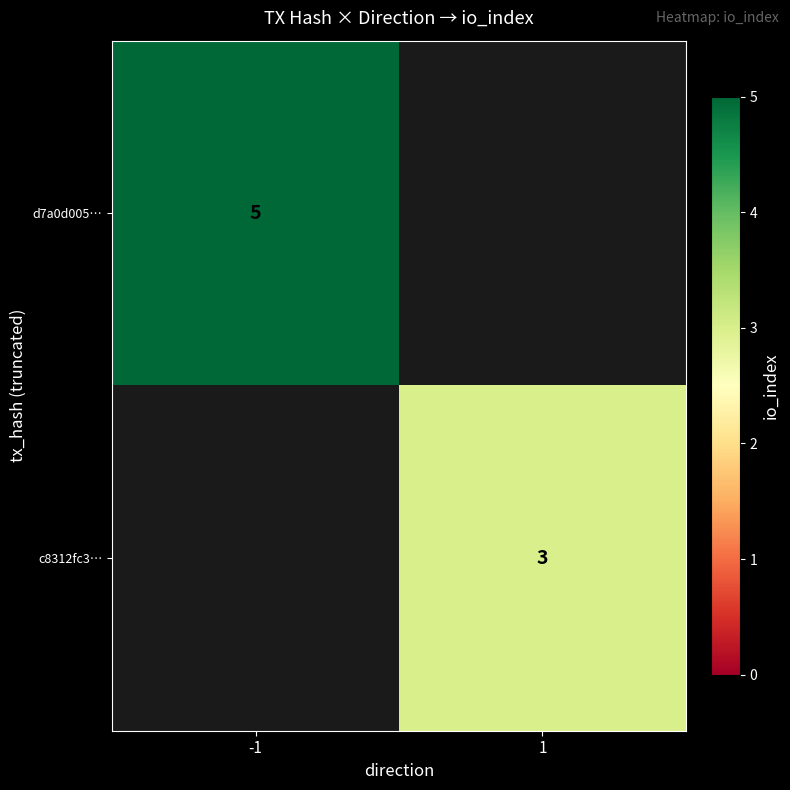

Is it true that c8312fc3… equals 1 at 1?

False